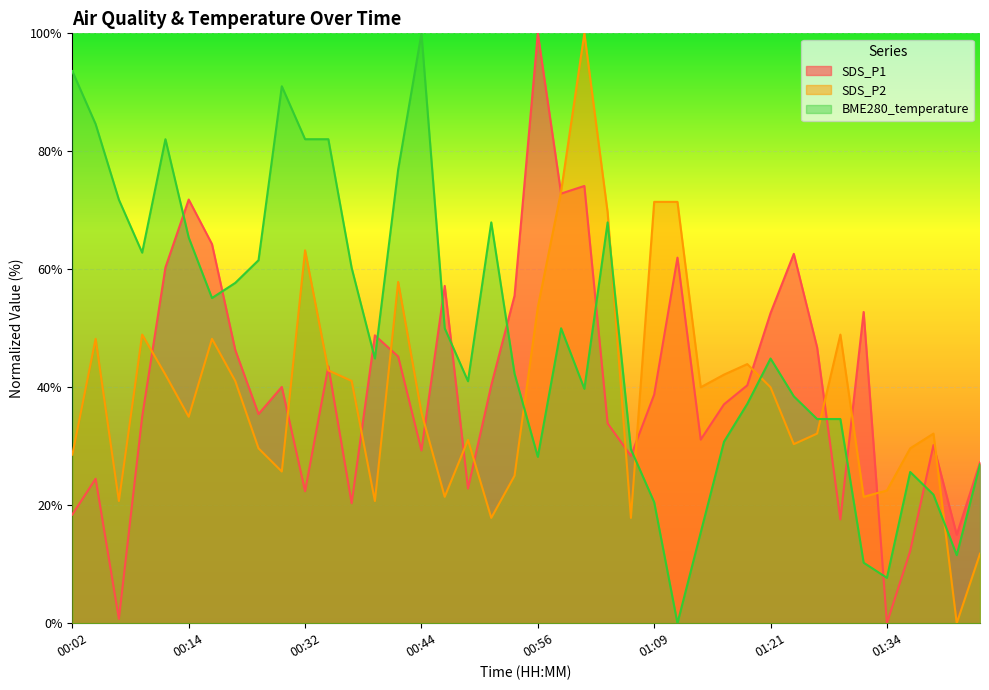

What is the difference between the highest and lowest values at 00:09?

27.8